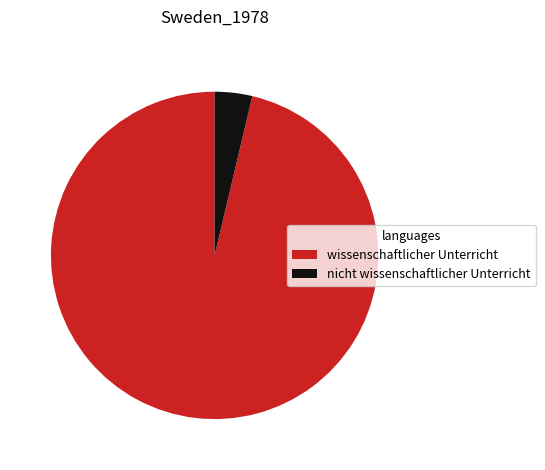

How many segments does this pie chart have?

2